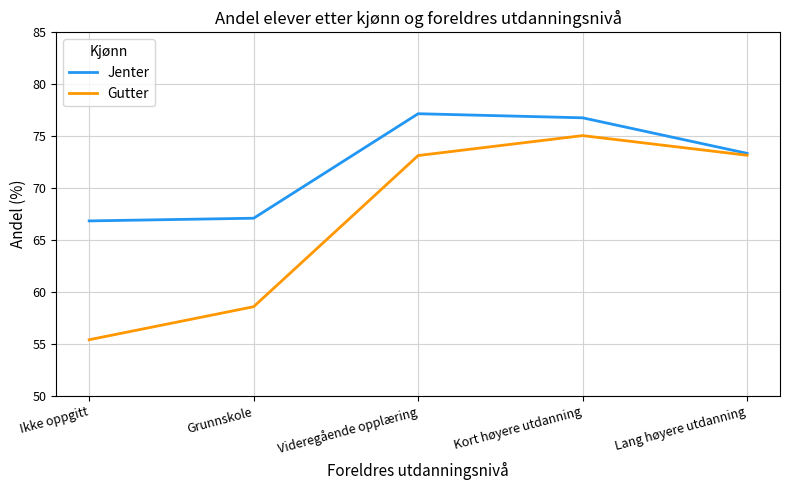

Rank the series by their average value, from highest to lowest.

Jenter, Gutter